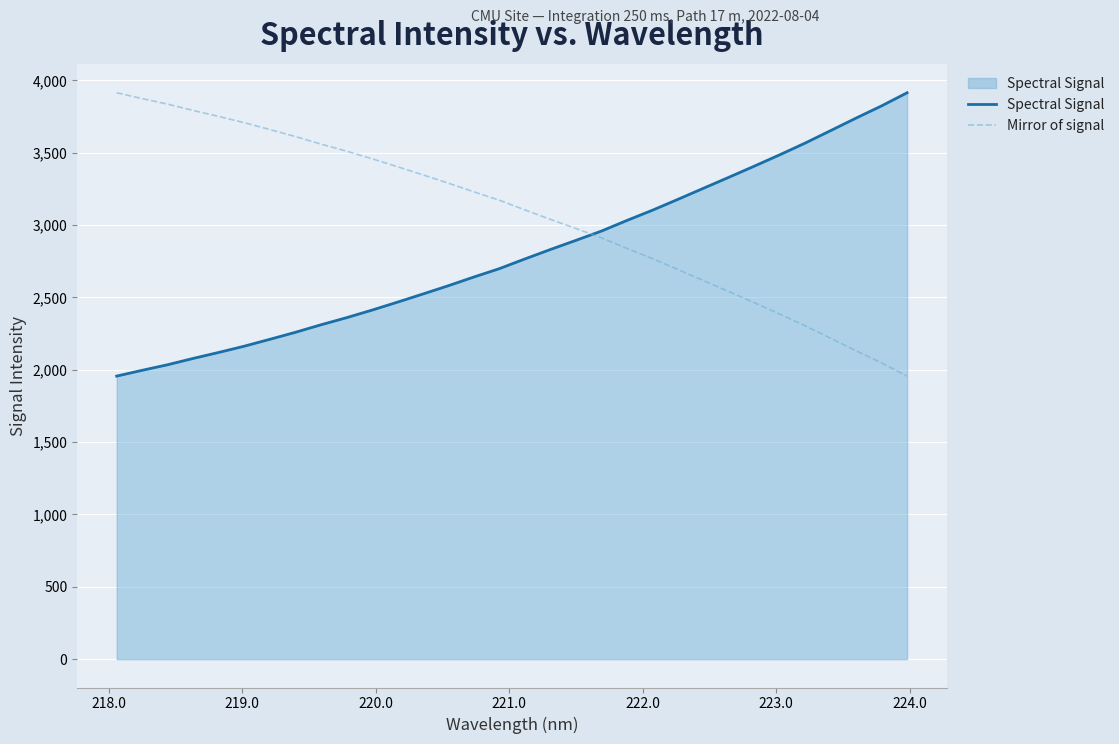

Which series has the largest total across all categories?

Mirror of signal